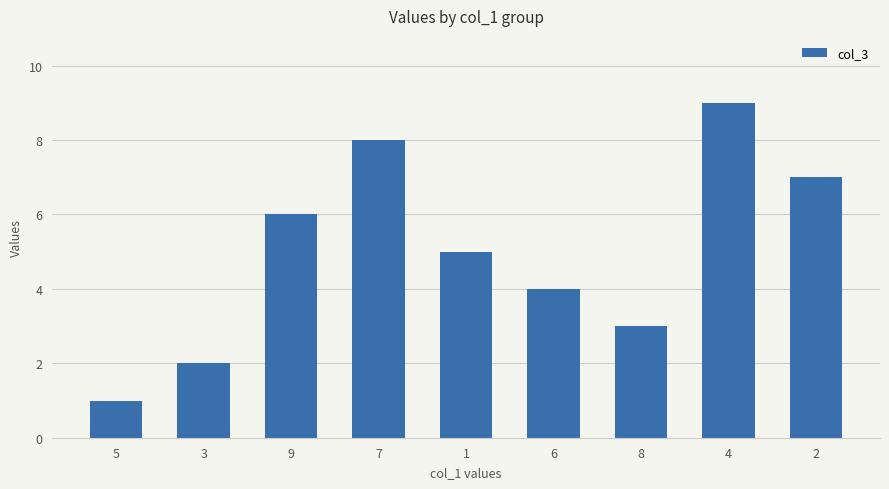

Which label corresponds to the largest value in the chart?

4